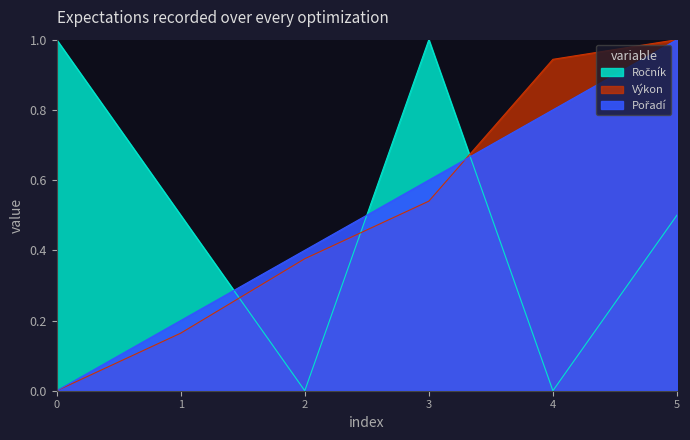

Rank the series by their maximum value, from highest to lowest.

Pořadí, Výkon, Ročník